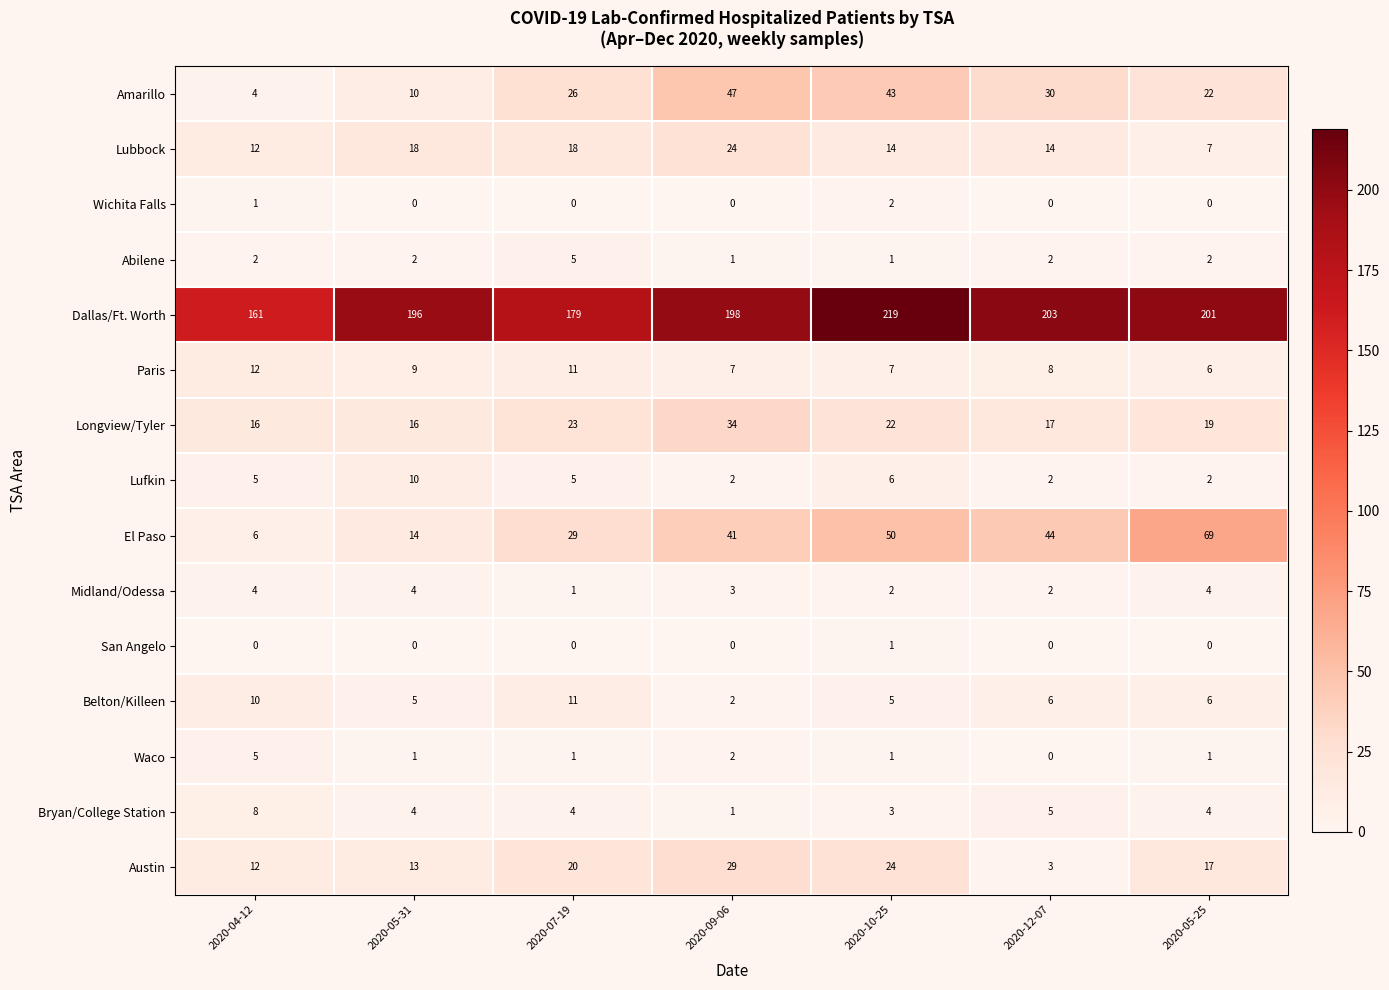

True or false: Lufkin has a value of 2 at 2020-09-06.

True